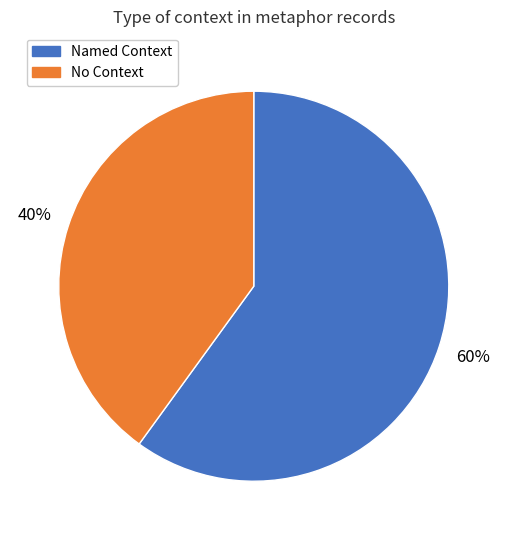

Is there any slice that represents more than half of the pie?

Yes